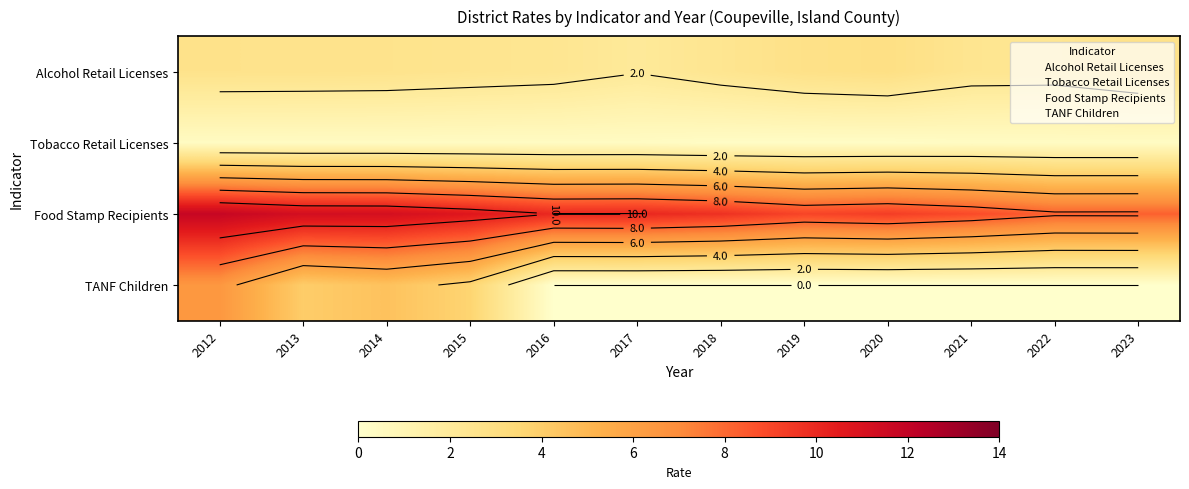

The value of TANF Children at 2013 is 4.0. True or false?

True